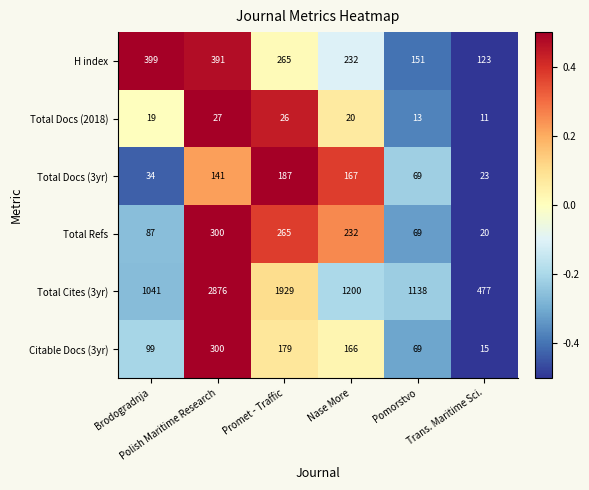

Which series has the widest spread of values?

Total Cites (3yr)